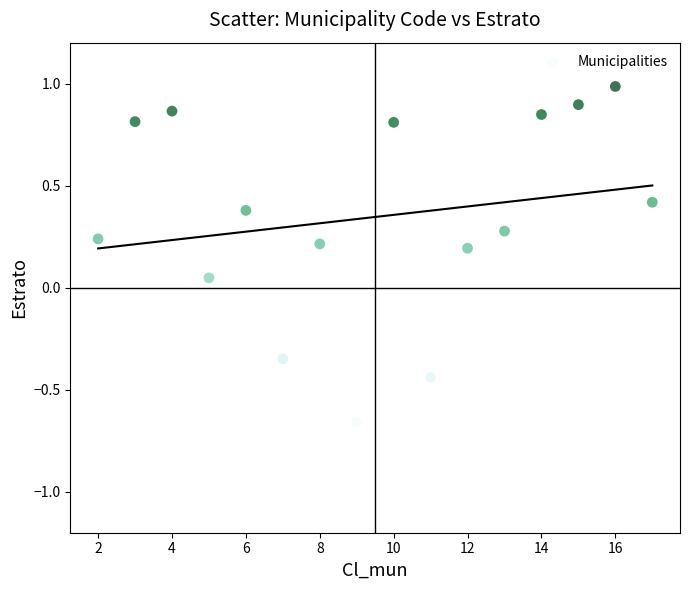

What is the range of Y values (max minus min)?

1.6